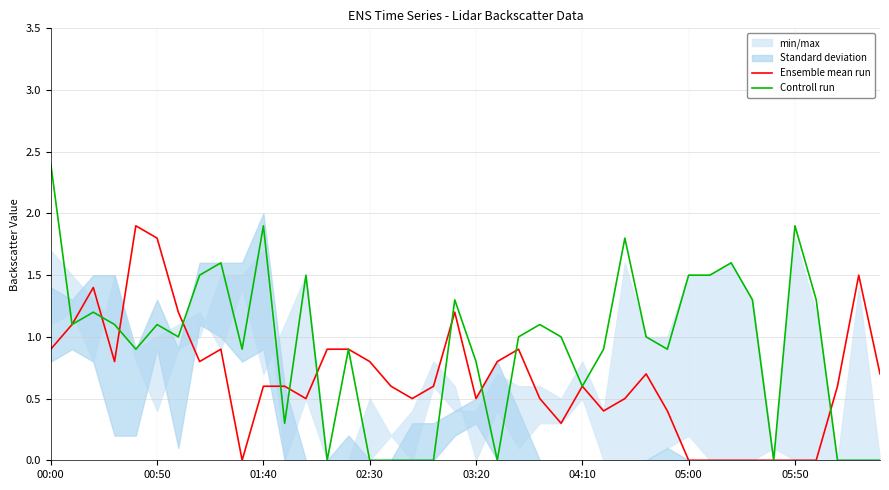

Is it true that Ensemble mean run equals 0.9 at 00:00?

True